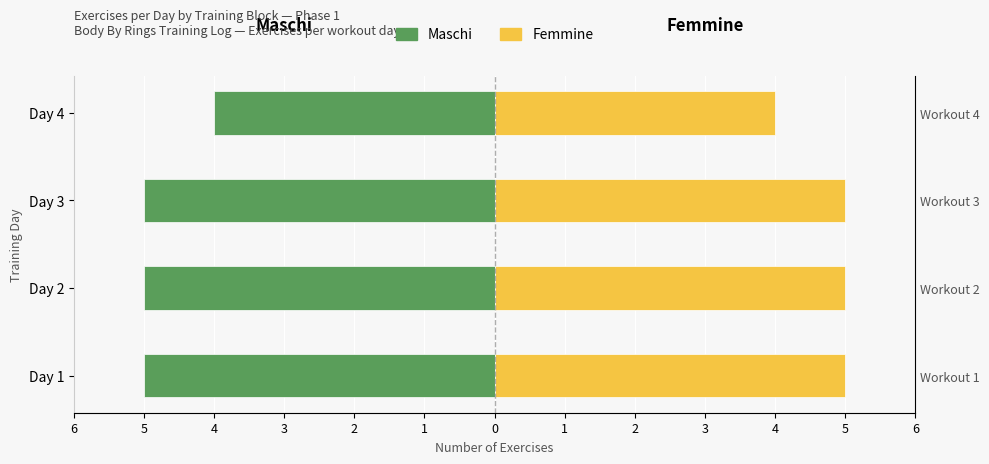

Is it true that Femmine equals 7 at Day 2?

False